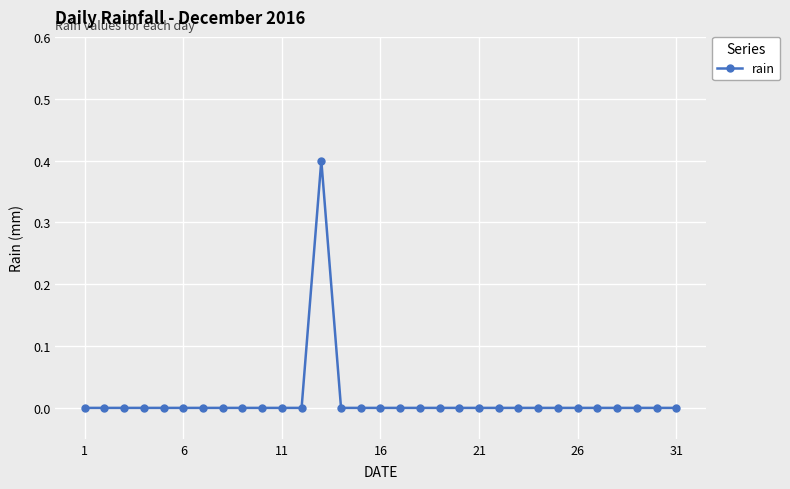

How many lines are shown in the chart?

1